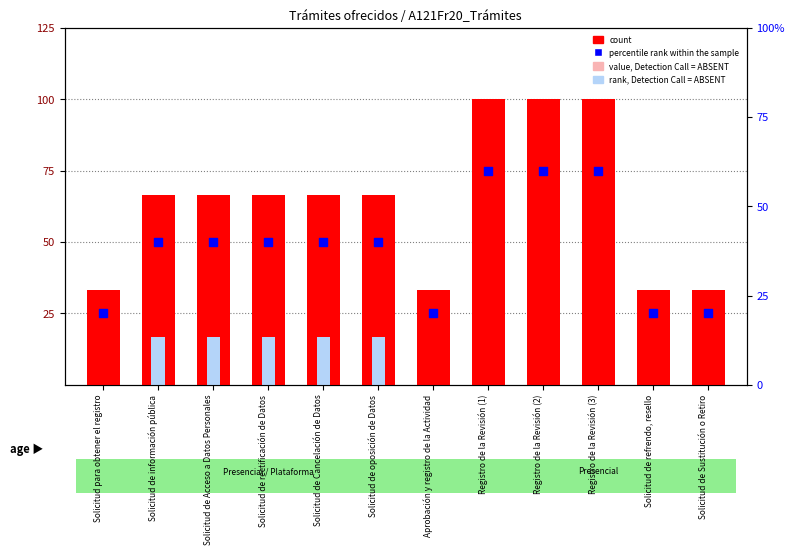

At how many categories does at least one series exceed 12?

12